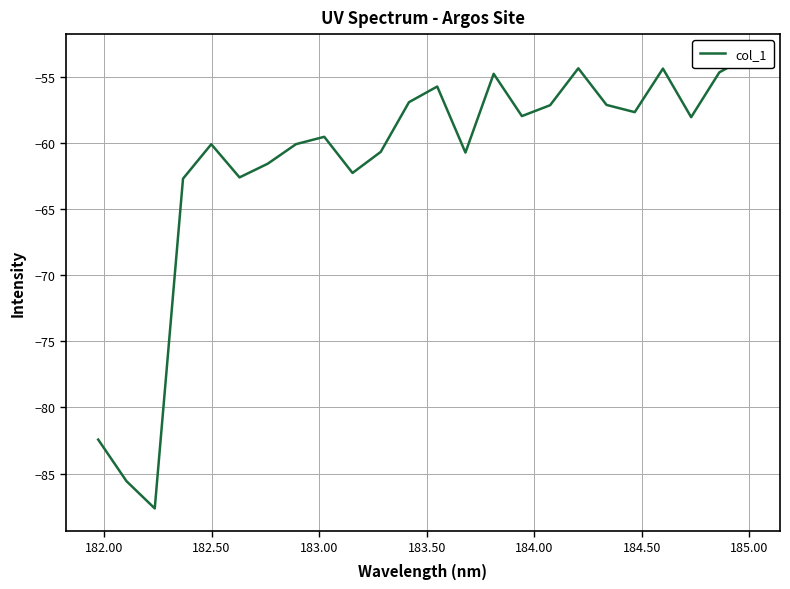

The chart shows a value of -75.2 at 23. True or false?

False